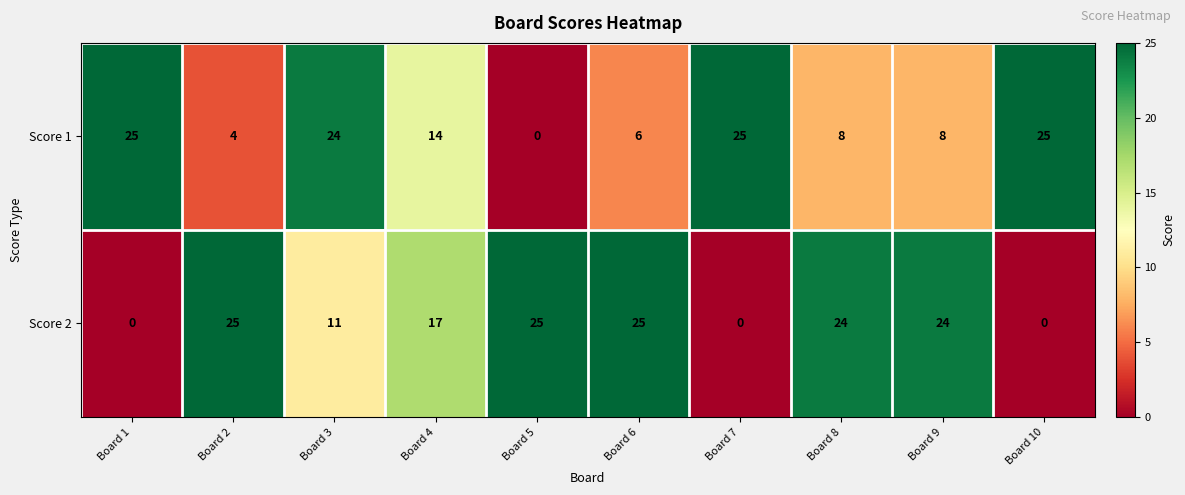

The Score 1 series shows 15 at Board 3. True or false?

False